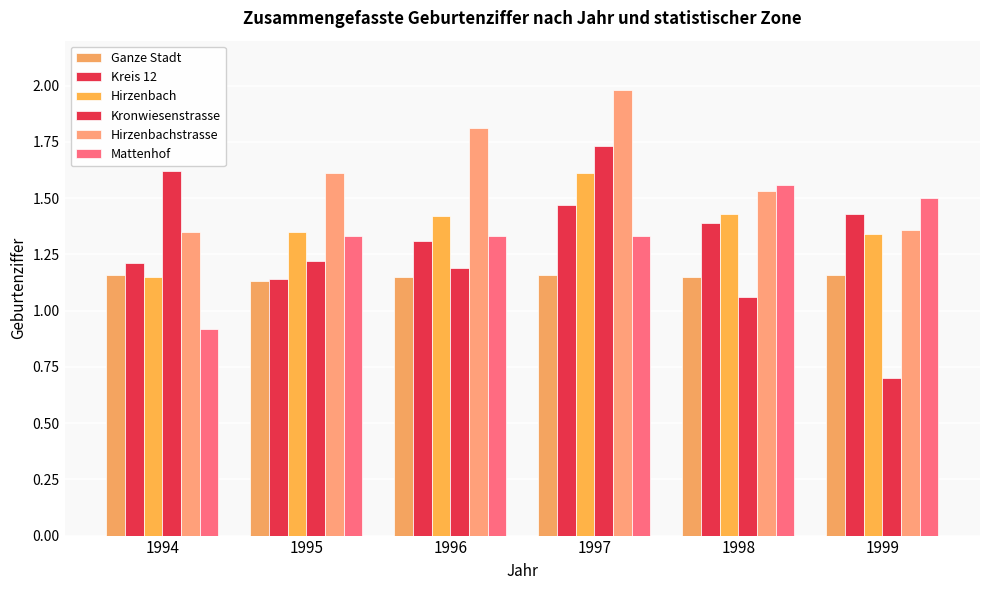

Does the chart contain stacked bars?

No